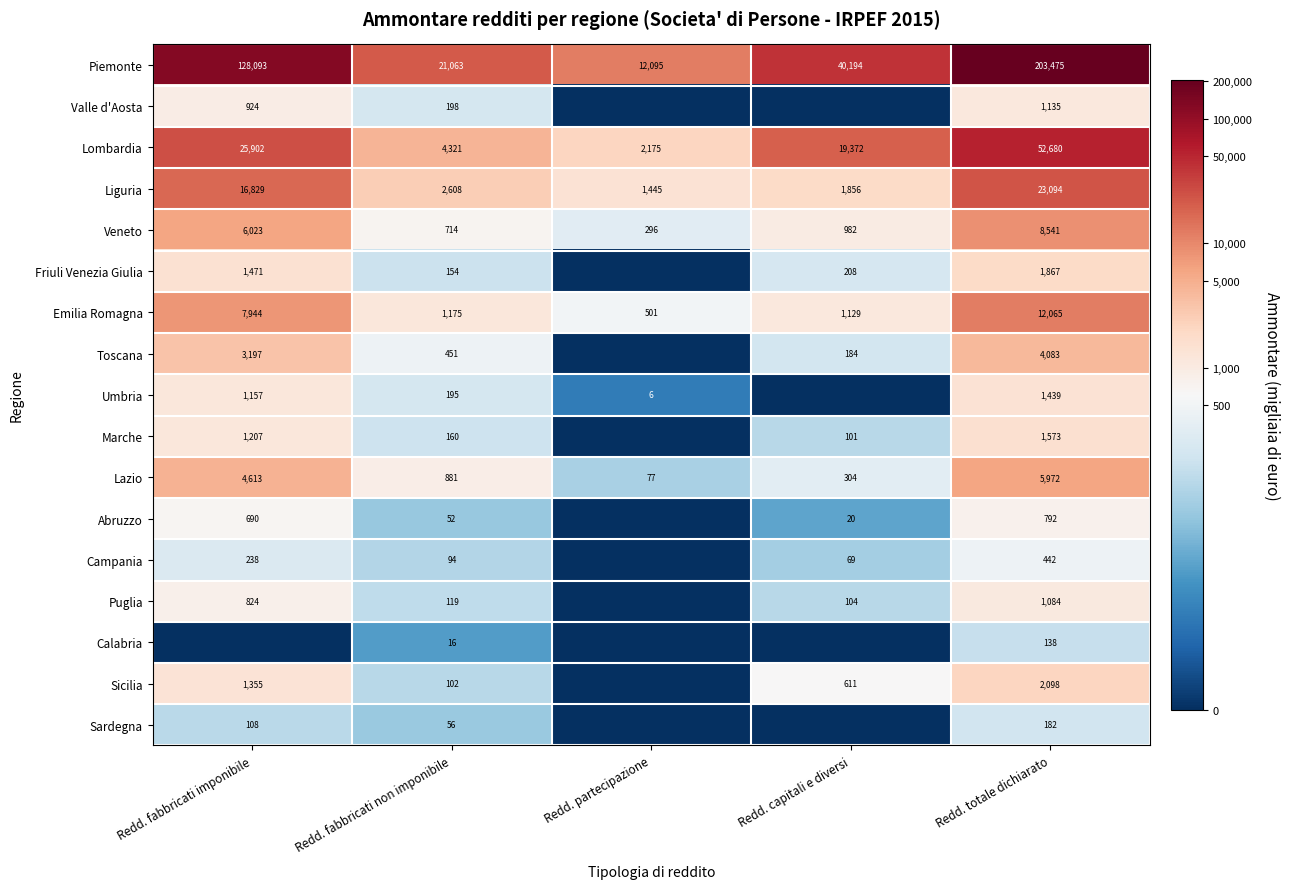

What is the approximate value of Piemonte at Redd. fabbricati non imponibile, to the nearest 50?

21050